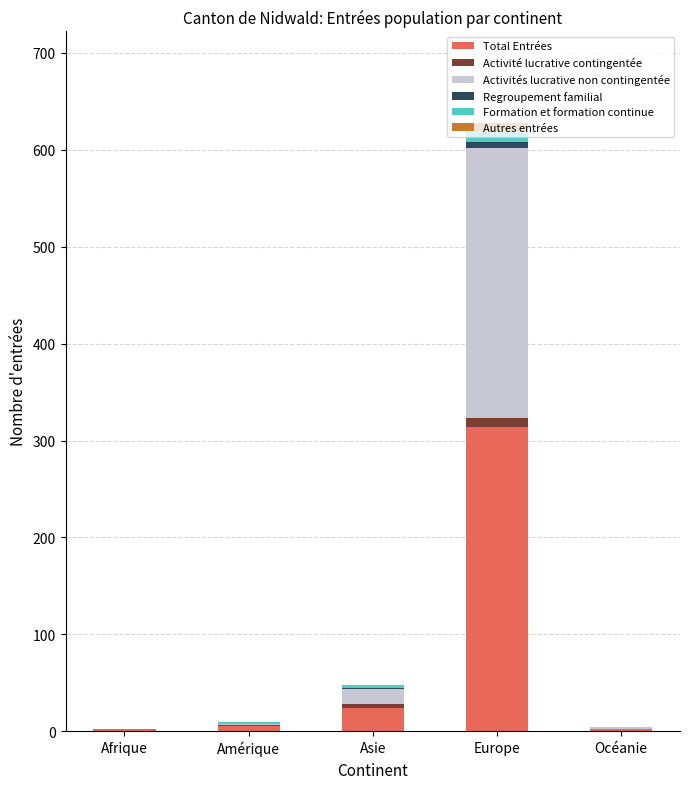

The Total Entrées series shows 196 at Europe. True or false?

False